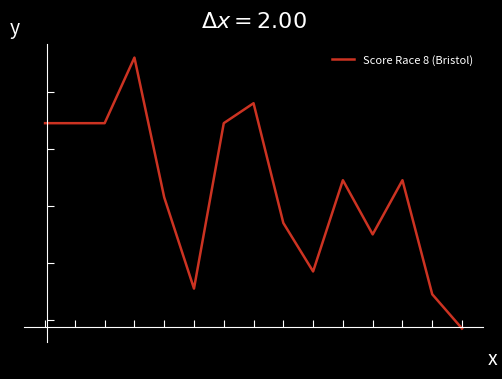

Does the chart display data point markers on the line(s)?

No